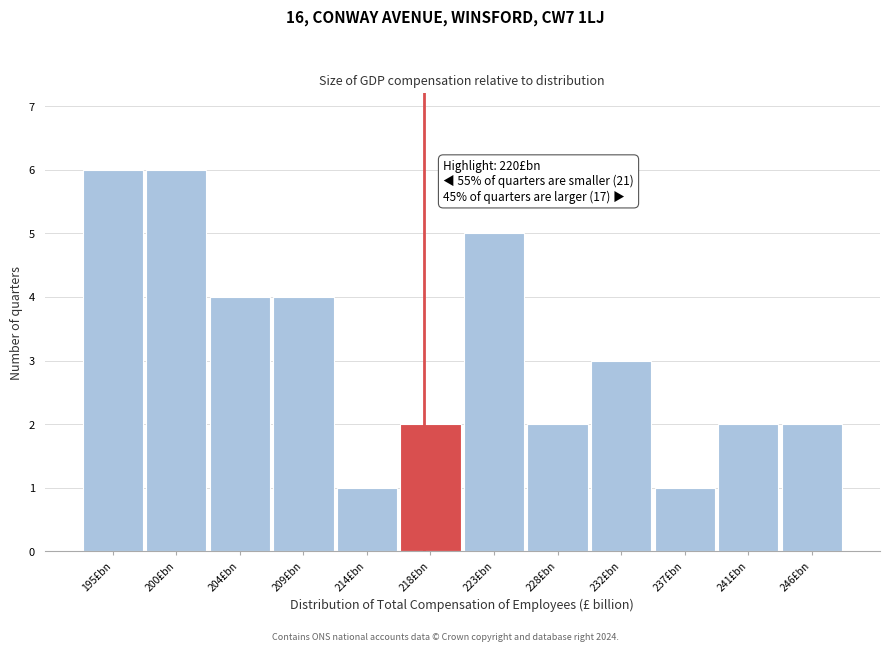

Reading left to right, what are all the values shown in this chart?

195£bn=6	200£bn=6	204£bn=4	209£bn=4	214£bn=1	218£bn=2	223£bn=5	228£bn=2	232£bn=3	237£bn=1	241£bn=2	246£bn=2